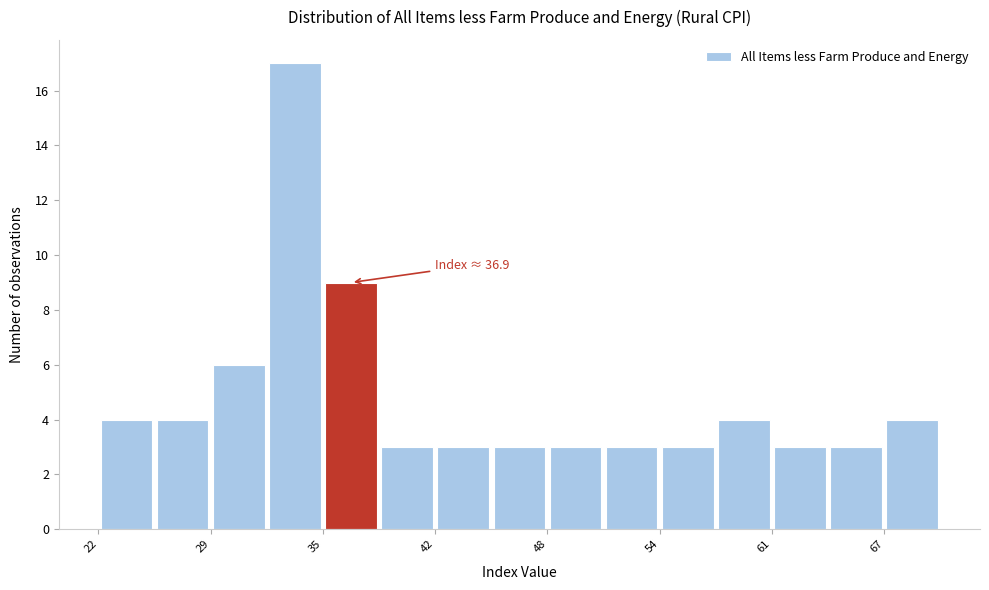

Read against the x-axis, roughly where is the centre of the tallest bar?

34